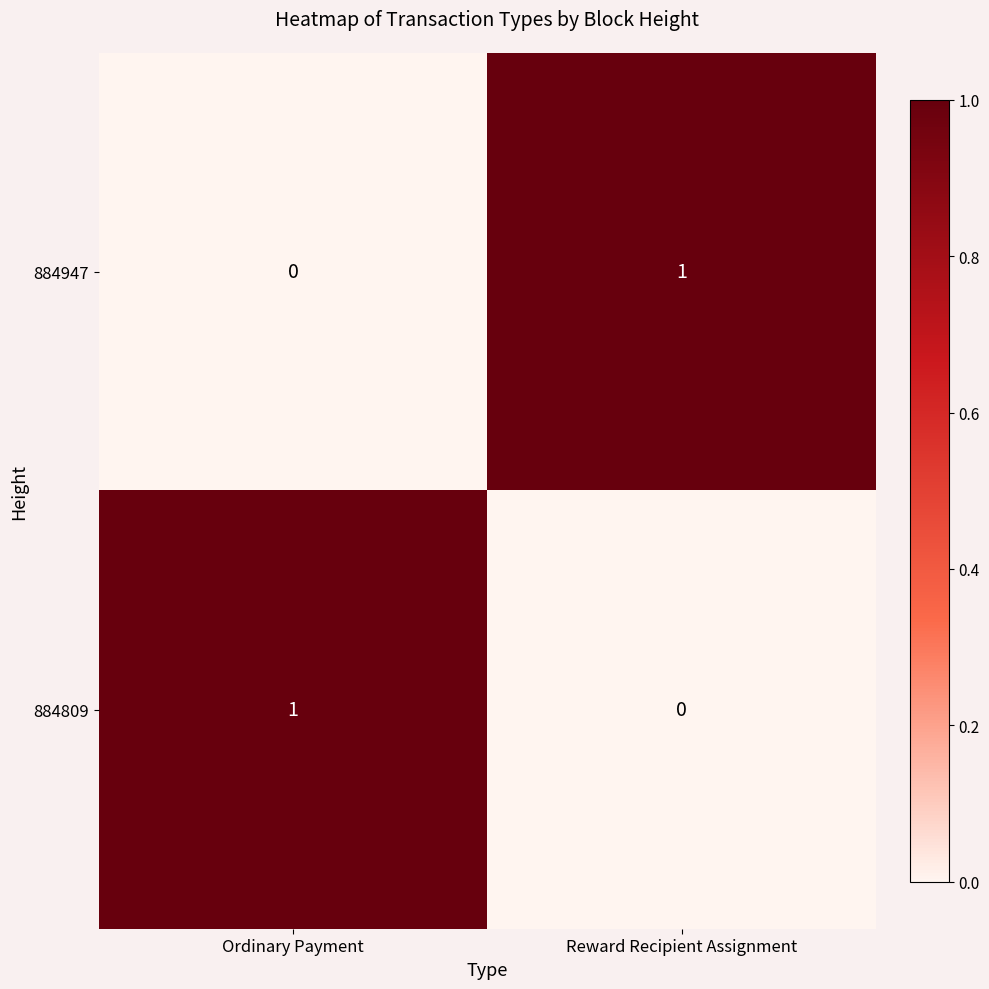

The value of 884947 at Reward Recipient Assignment is 2. True or false?

False